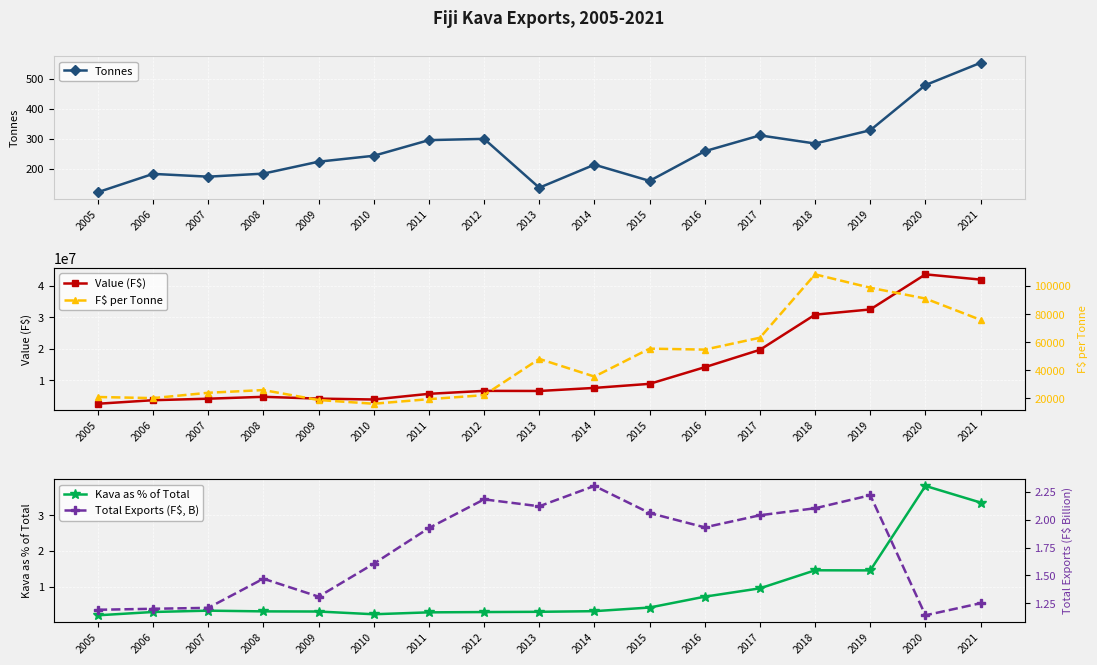

What is the maximum value for Kava as % of Total?

3.8